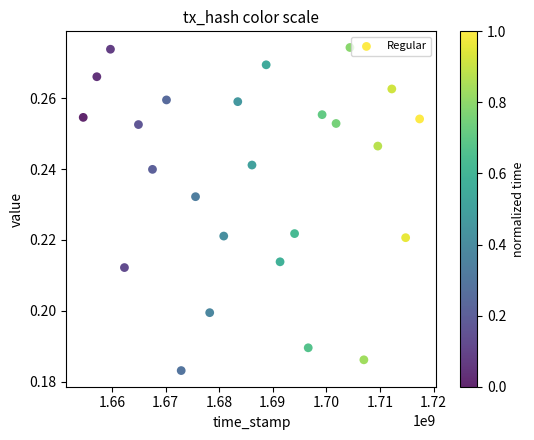

What is the range of X values (max minus min)?

62777812.0